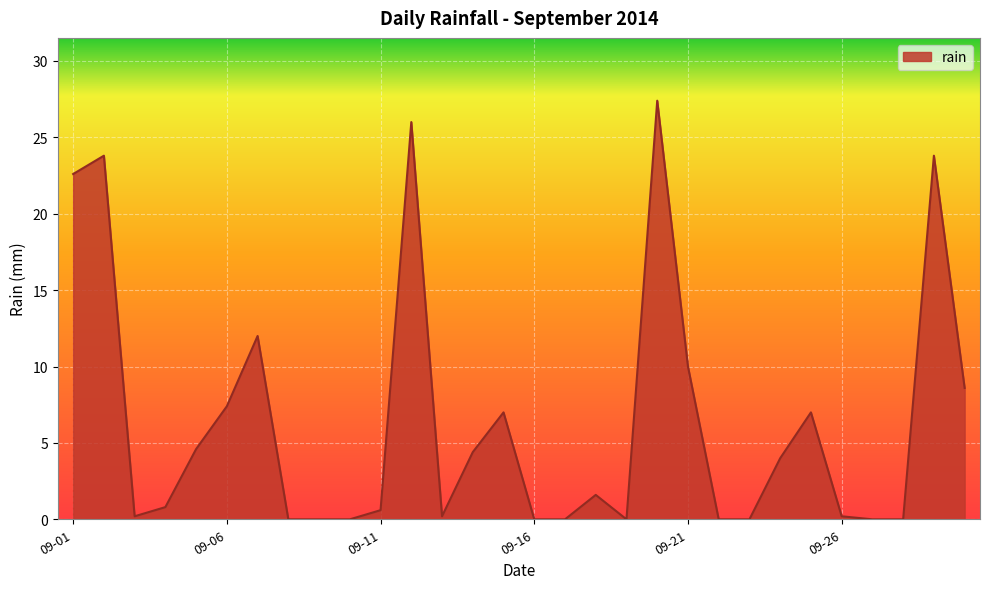

What is the sum of all values?

192.2